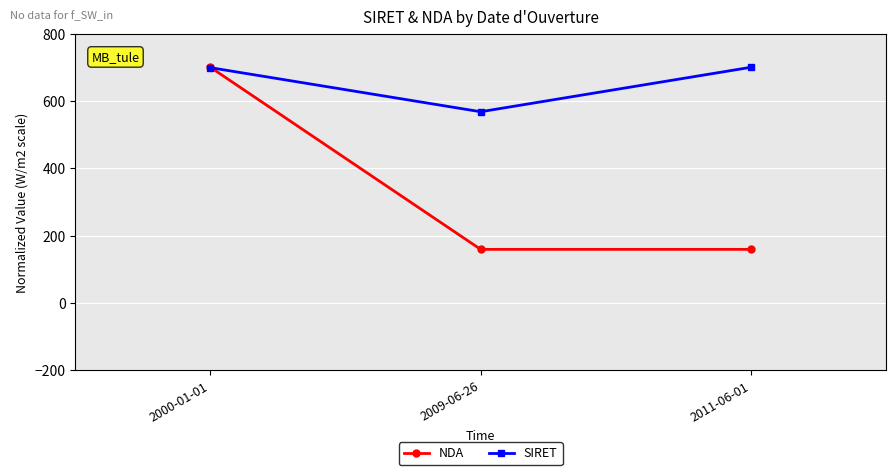

At how many categories does at least one series exceed 370?

3